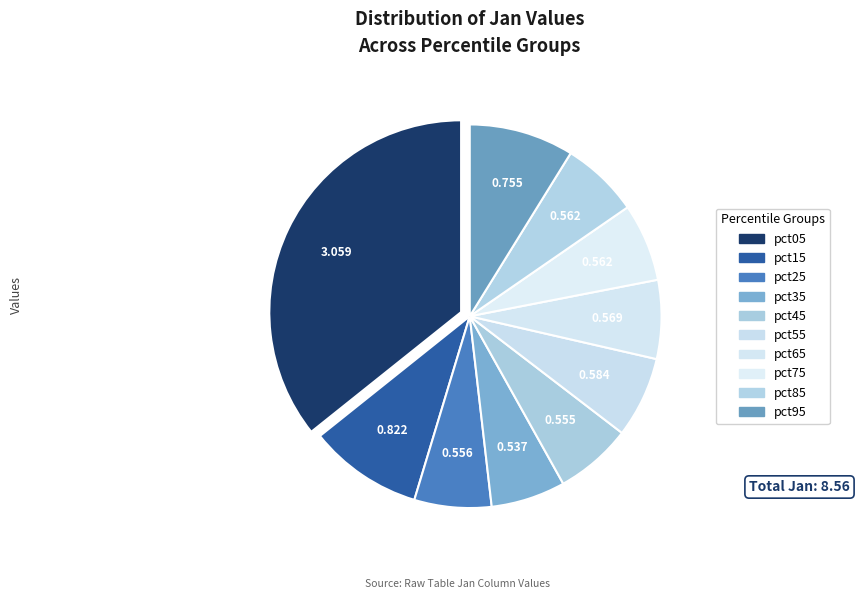

To the nearest percent, what is the average slice percentage?

10%